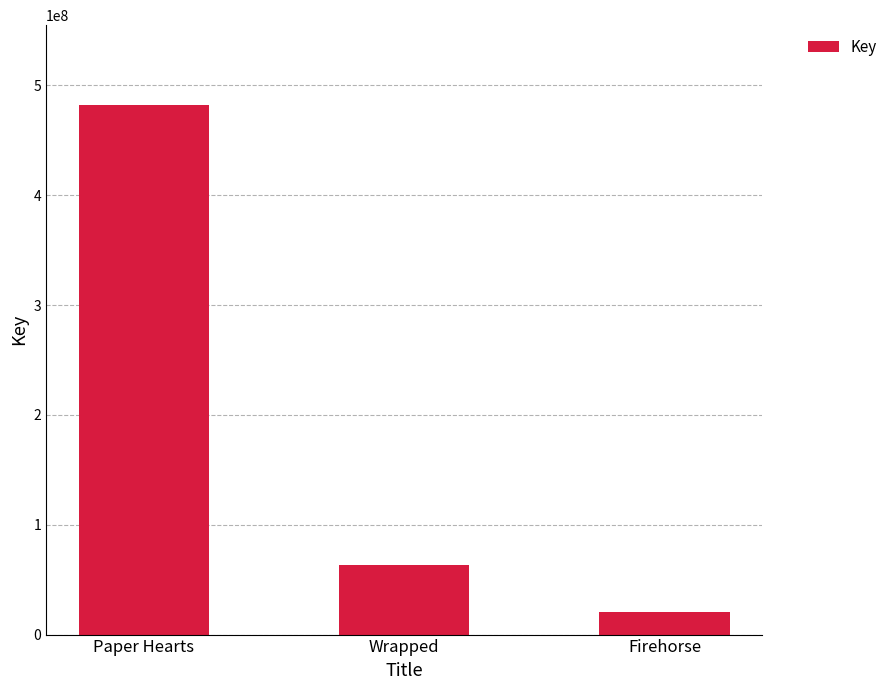

What is the change in value from Paper Hearts to Firehorse?

-461944634